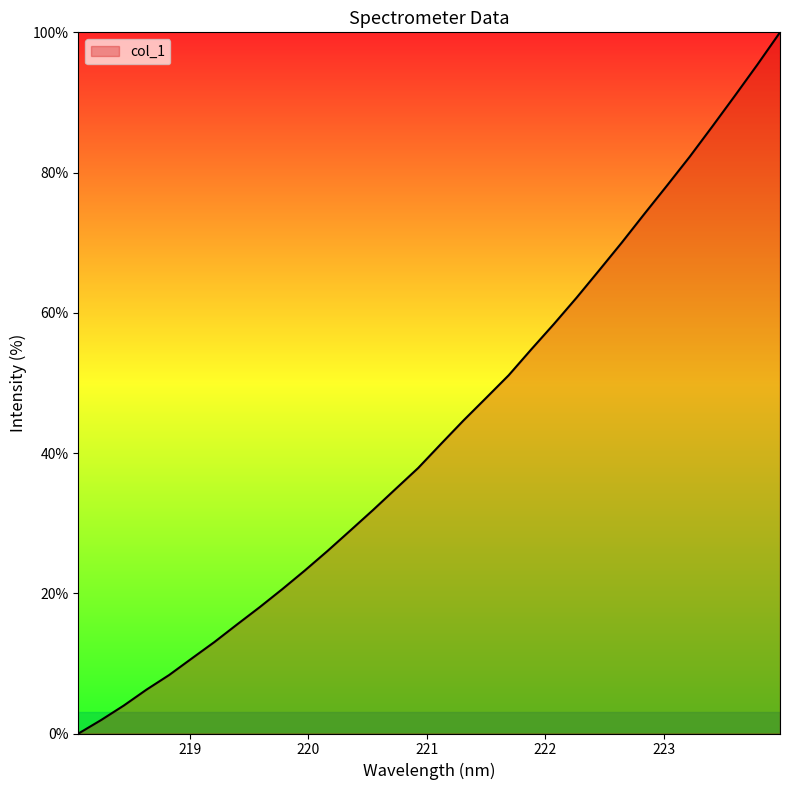

What is the greatest value displayed?

100.0